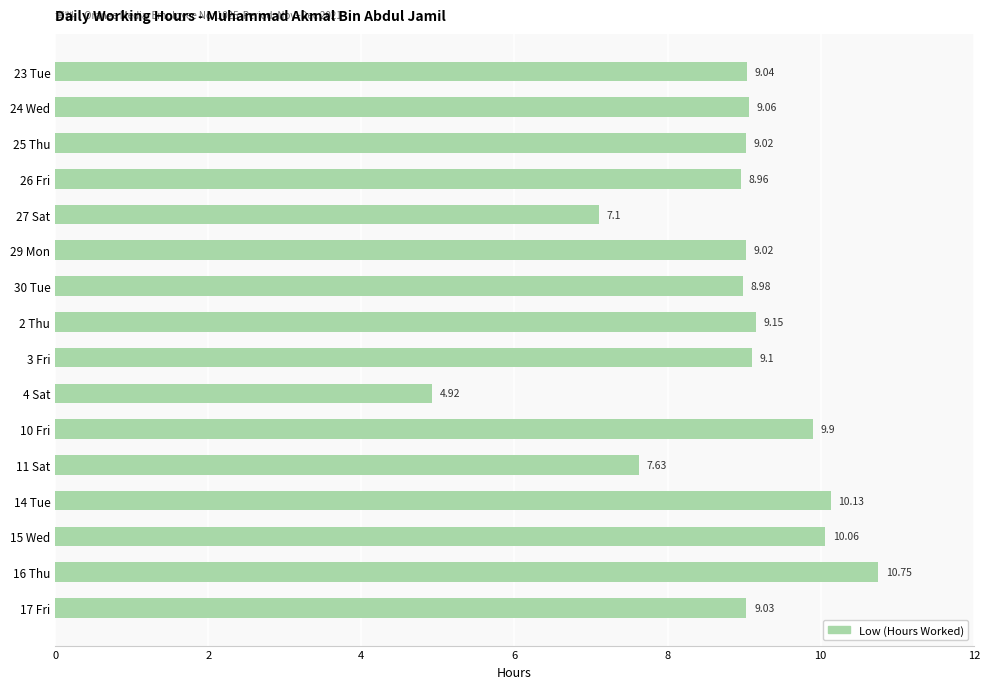

Between 24 Wed and 4 Sat, which is larger?

24 Wed